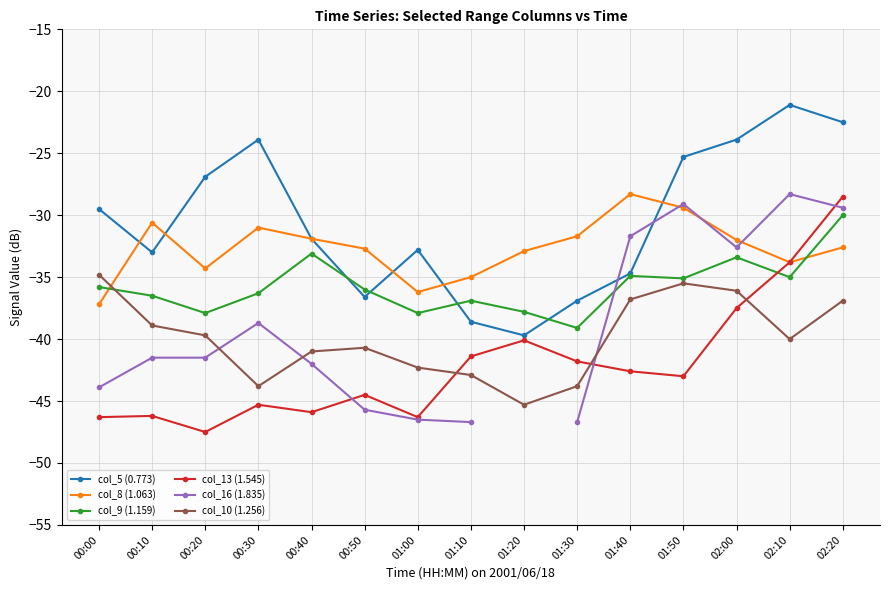

What is the sum of all col_5 (0.773) values?

-457.3